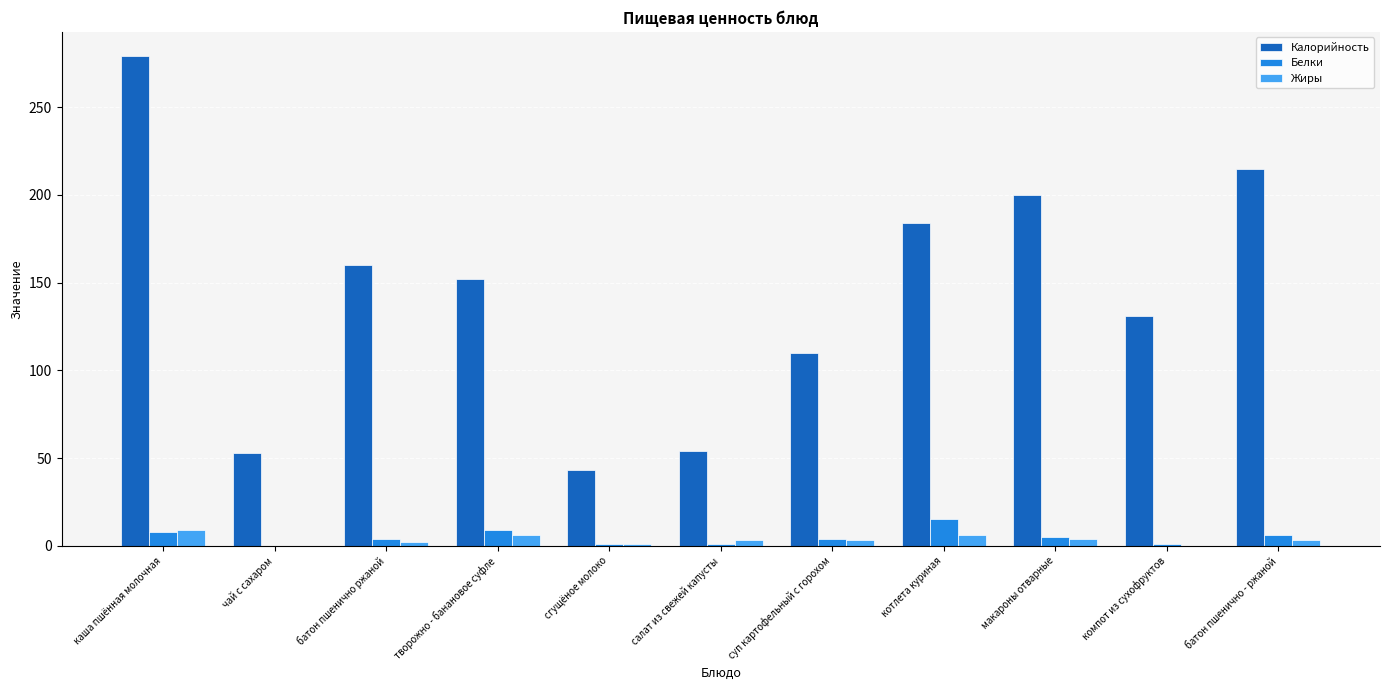

Which series changed the most between салат из свежей капусты and батон пшенично - ржаной?

Калорийность